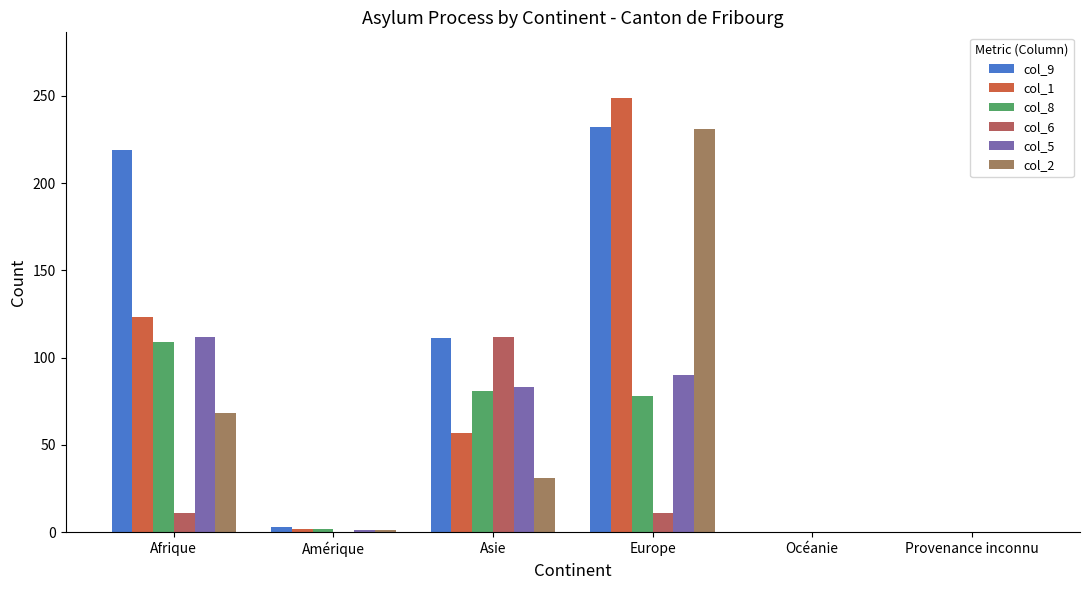

What is the label of the 6th bar from the left?

Provenance inconnu